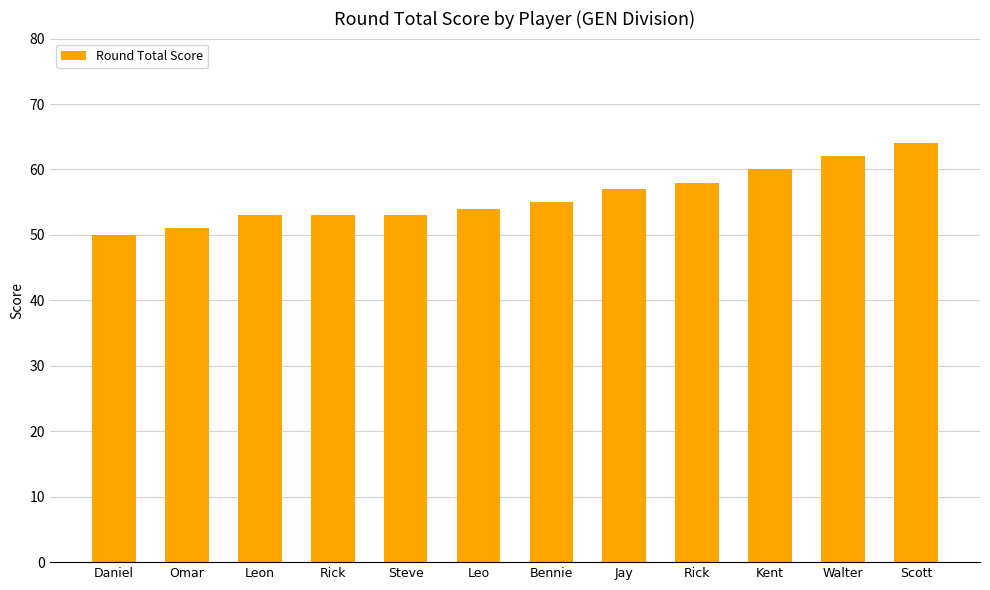

How many values are below 55?

6